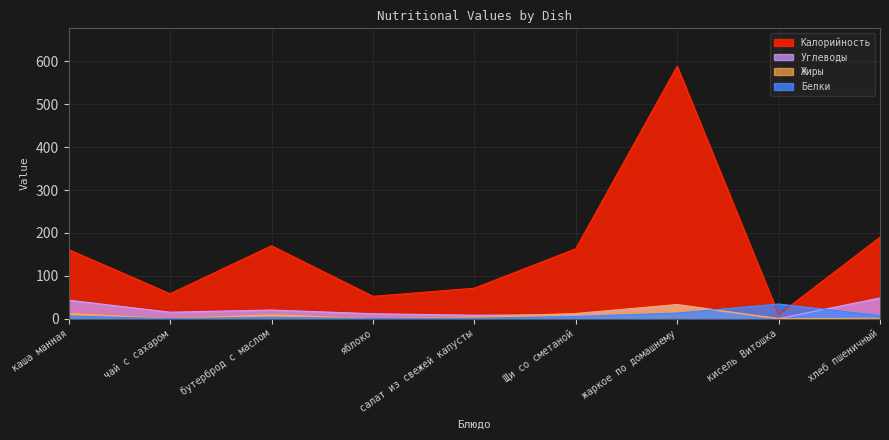

How many values in Белки are above zero?

8